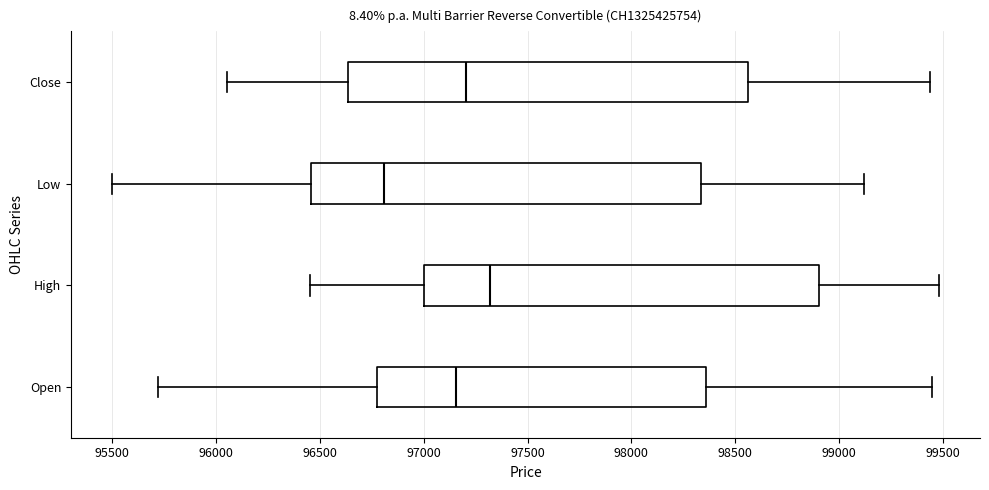

Where does the right whisker of the box for Low end on the x-axis? The values are not printed on the chart, so give them approximately, as read against the axis.

99100